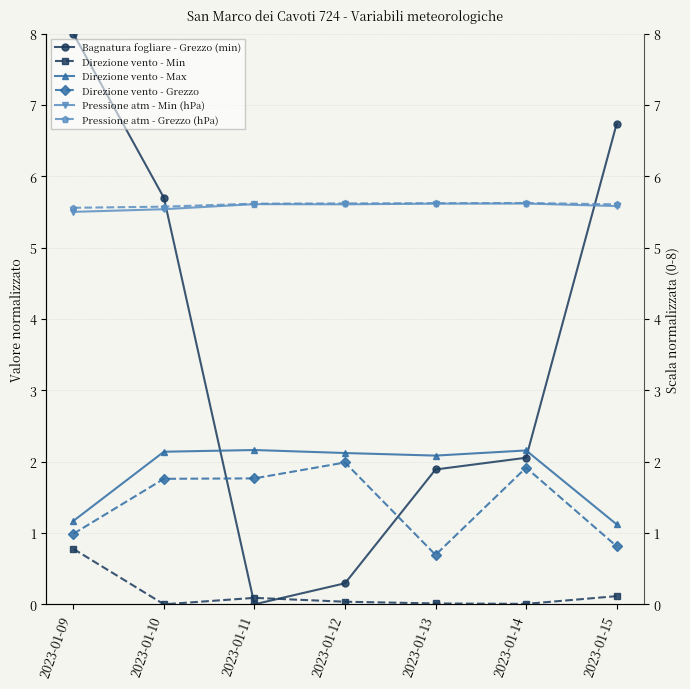

Which category has the lowest value across all series?

2023-01-11